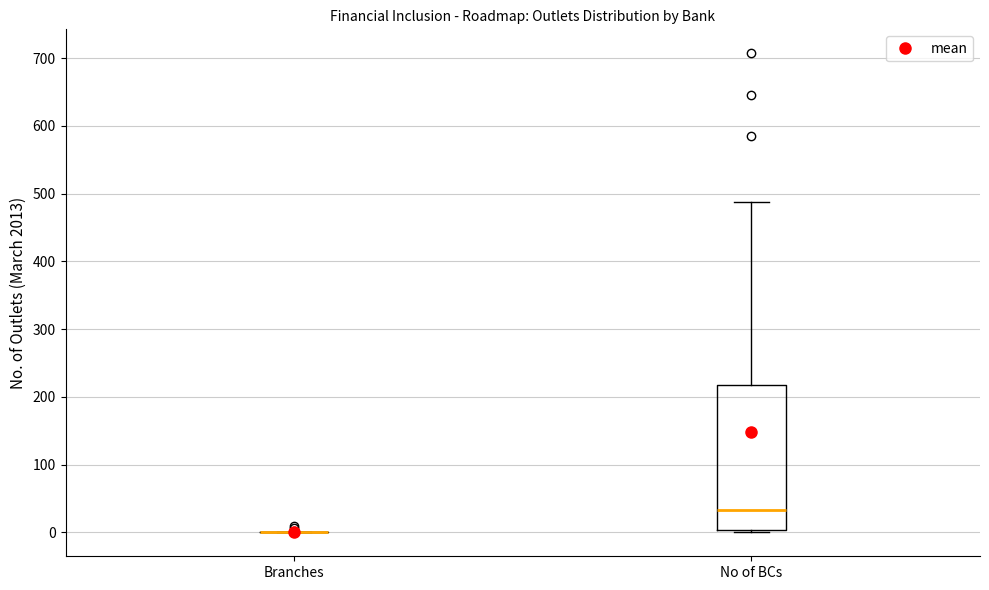

Reading left to right, read every box against the y-axis: the position of its median line, the range the box covers, and the ends of its whiskers. The values are not printed on the chart, so give them approximately, as read against the axis.

Branches: box collapsed to a line at 0, whiskers 0 to 0
No of BCs: median 30, box 0 to 220, whiskers 0 (just below the box's lower edge) to 490